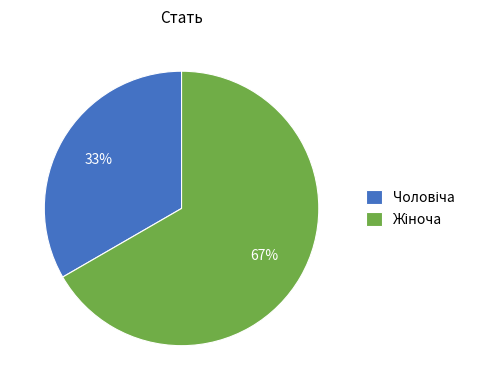

How many segments does this pie chart have?

2